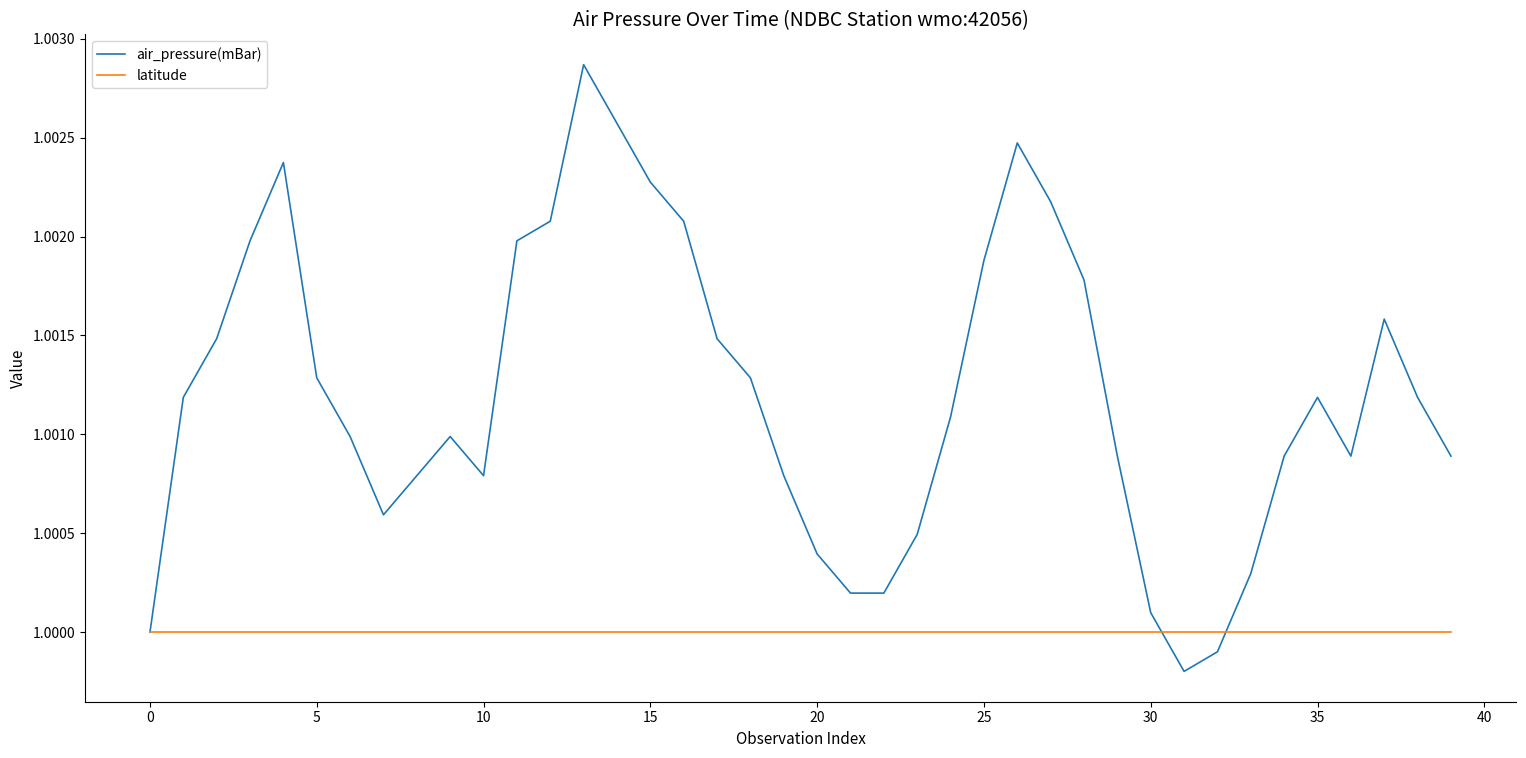

Count the number of categories in the chart.

40